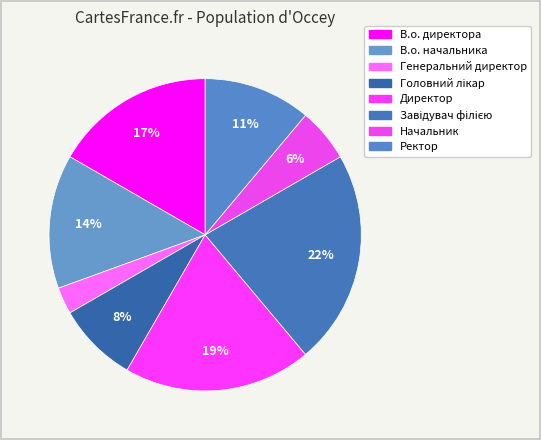

How many slices are in this pie chart?

8